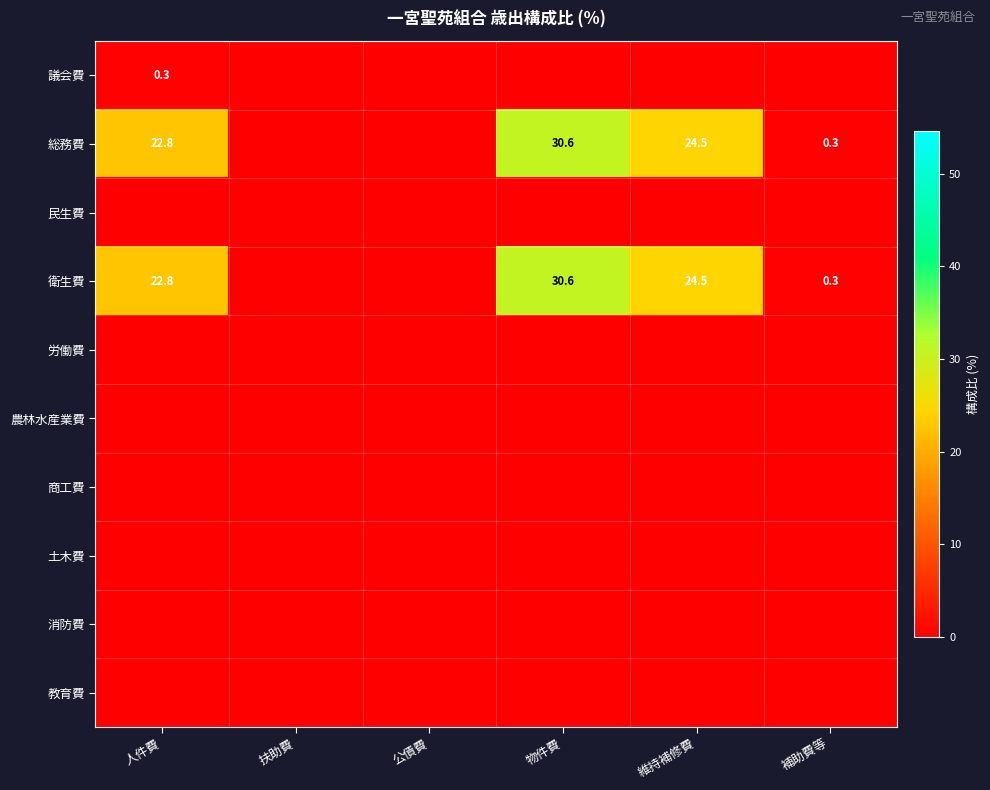

Which label corresponds to the smallest value in the chart?

扶助費